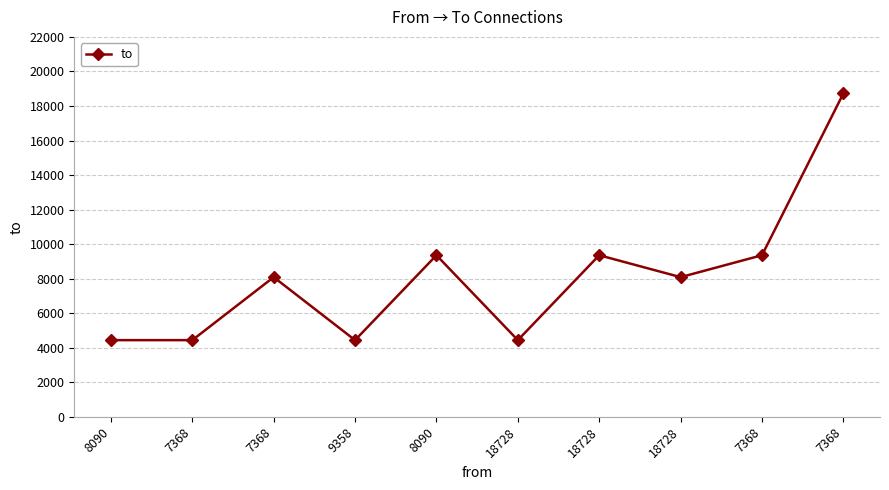

How many distinct data groups are displayed?

1